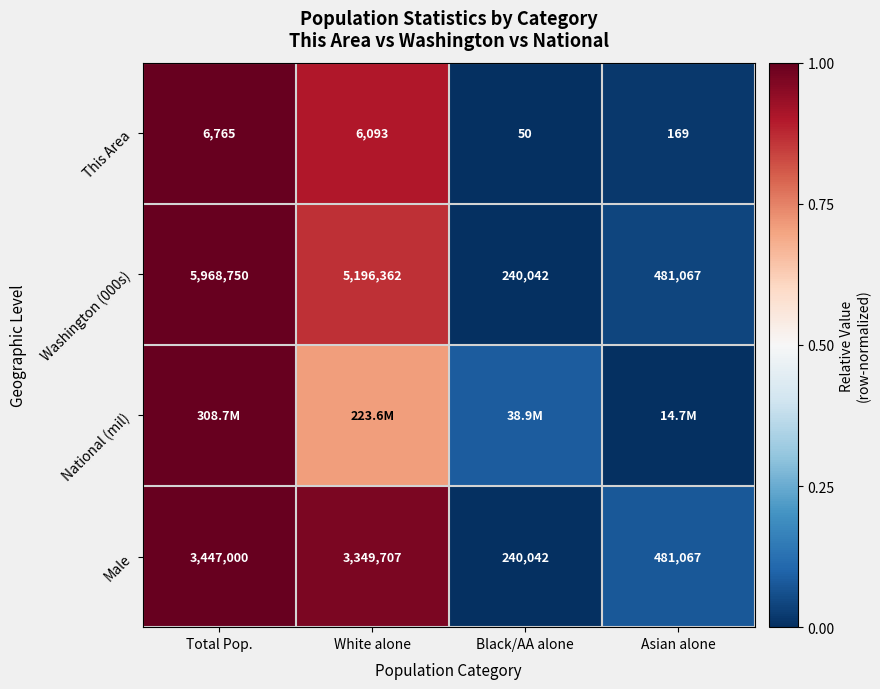

Is the value of This Area at Asian alone greater than the value of Washington (000s) at Total Pop.?

No